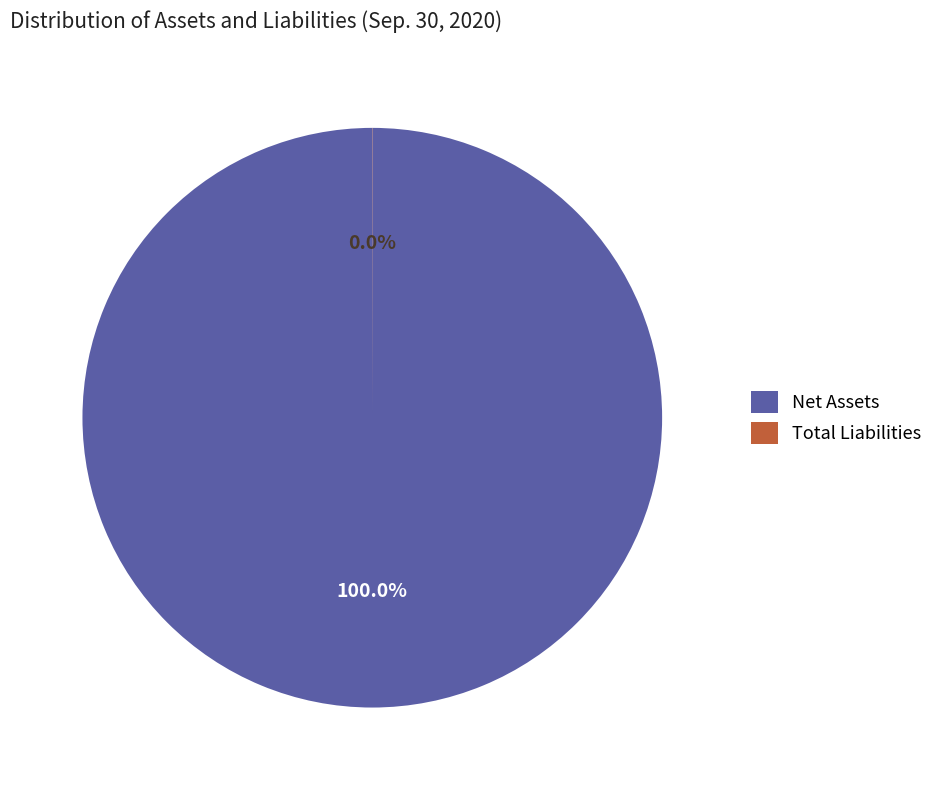

The Net Assets slice represents 100% of the pie. True or false?

True